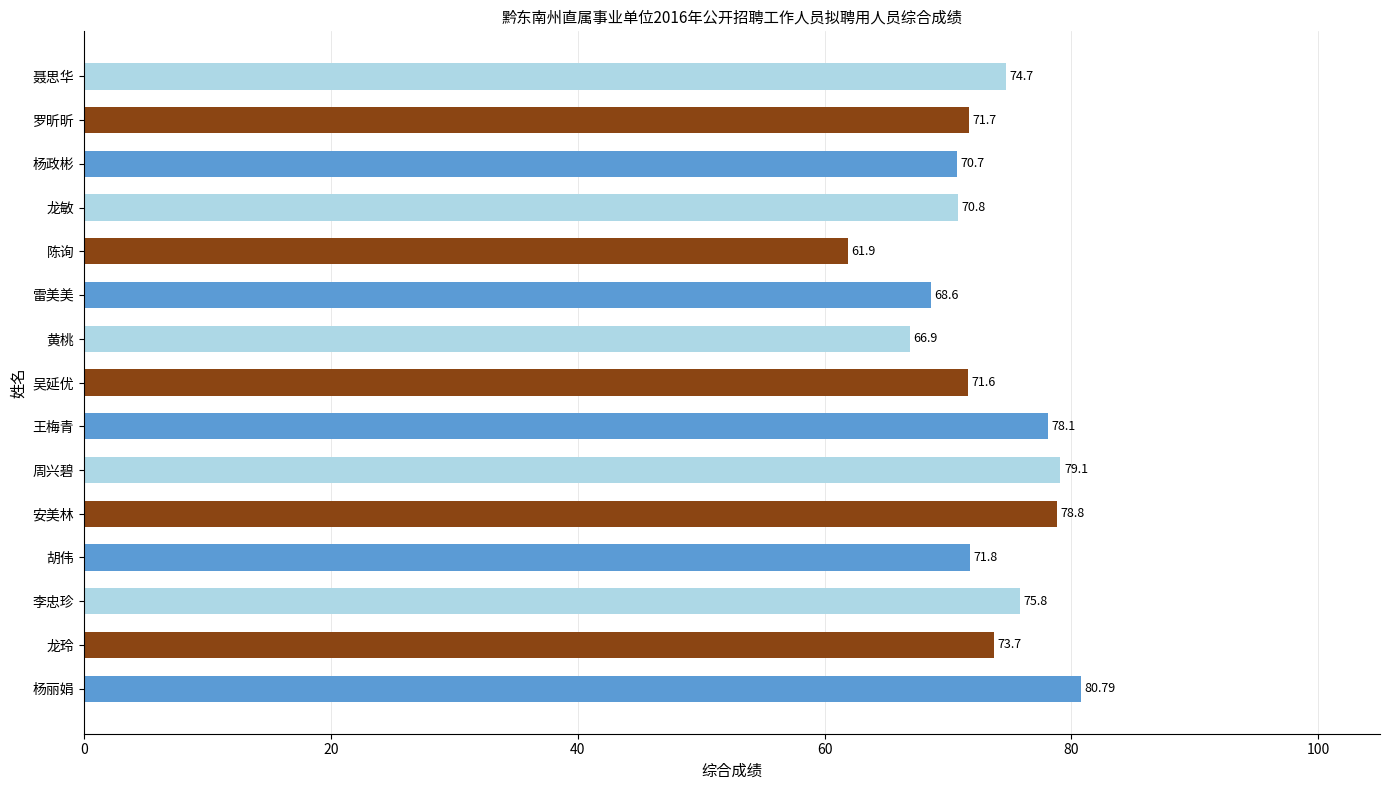

Approximately how many times larger is the value at 王梅青 compared to 杨政彬?

1.1